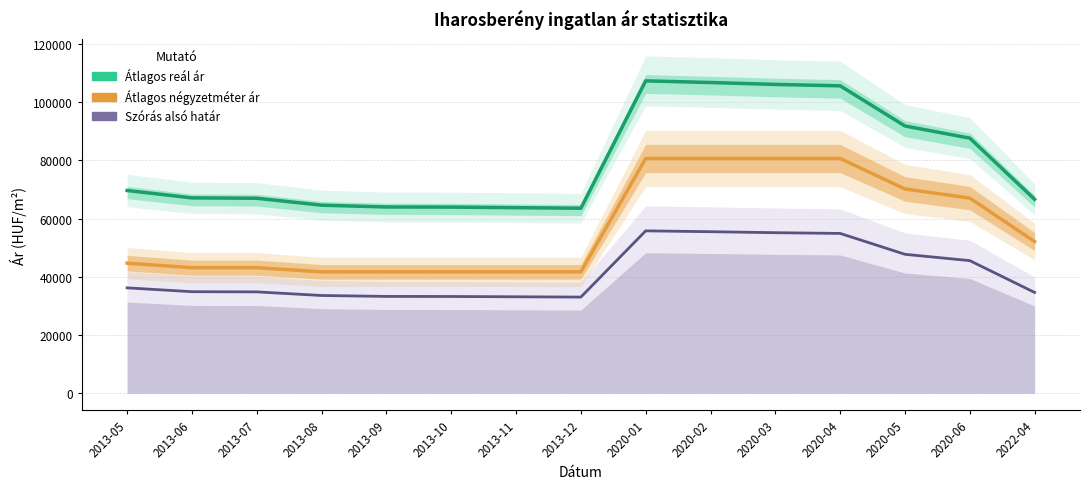

At which label does Átlagos reál ár first exceed 67079?

2013-05